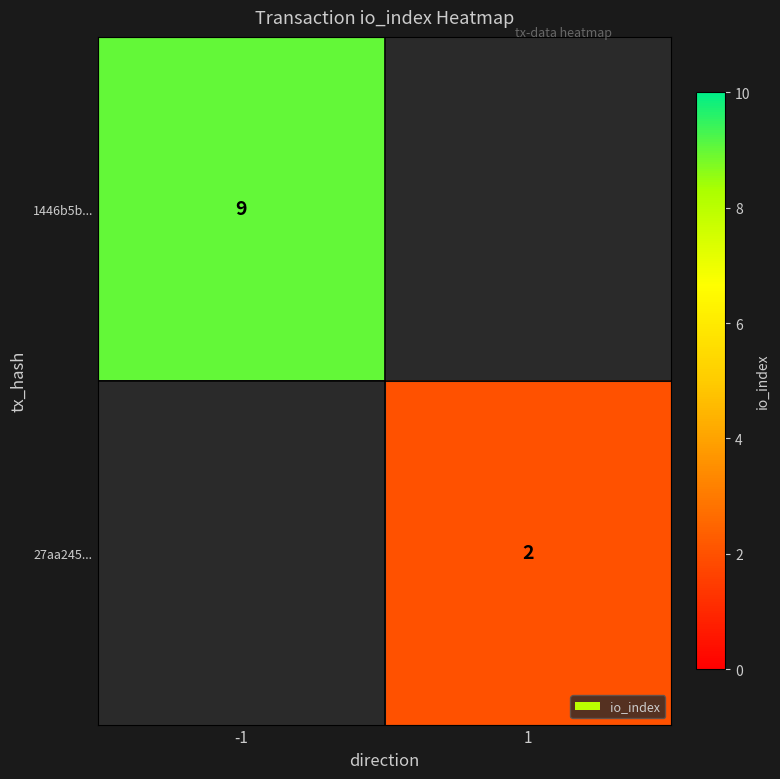

The 27aa245... series shows 3 at 1. True or false?

False